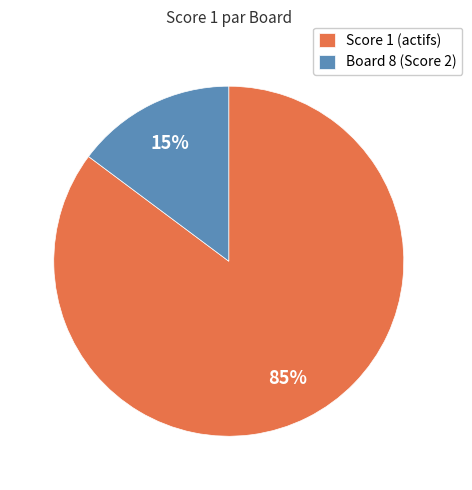

Which slice is the smallest?

Board 8 (Score 2)